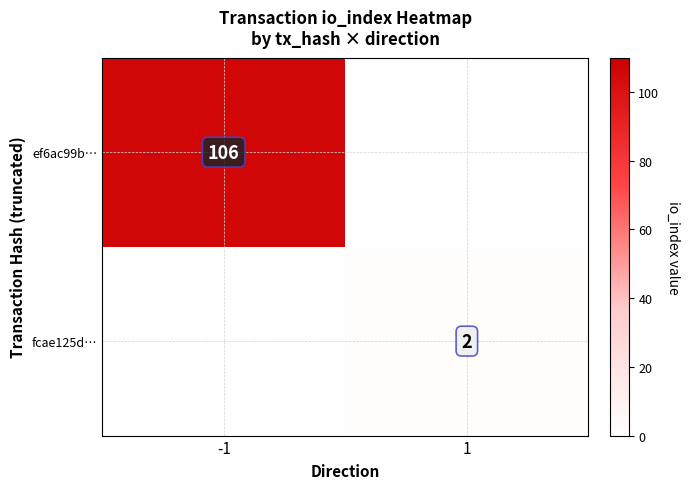

At which category does the chart reach its minimum across all series?

1